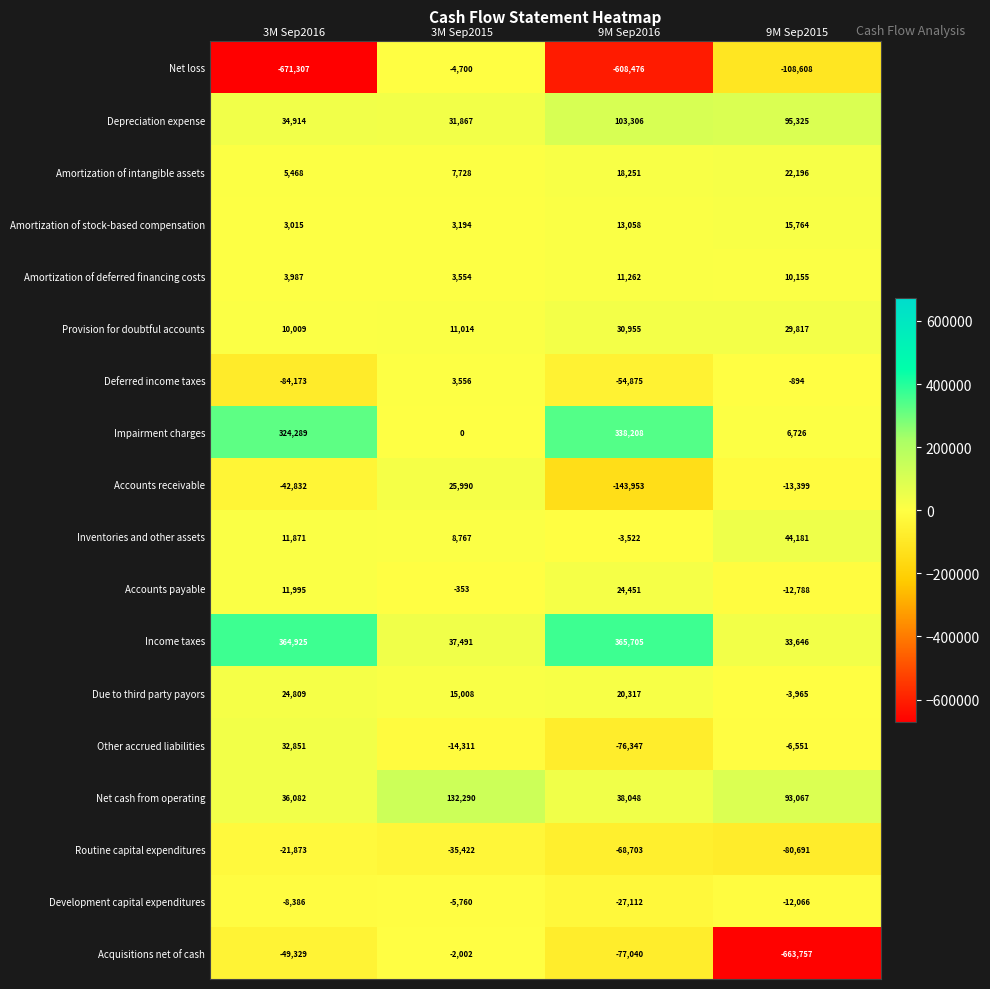

What is the total value across all series at 9M Sep2016?

-96467